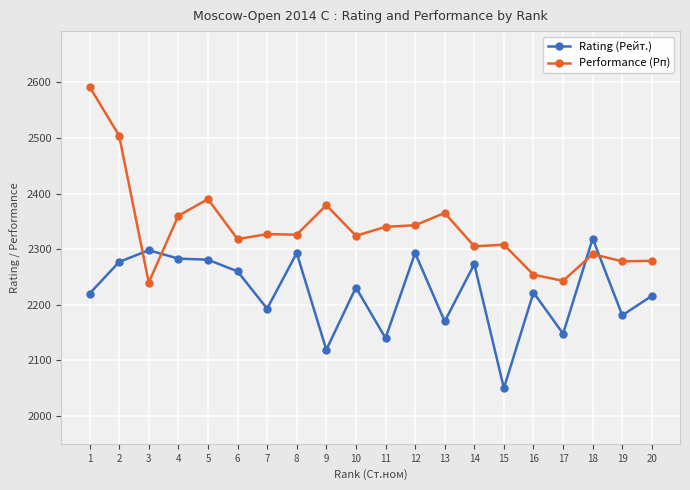

Where is the first local maximum for Rating (Рейт.)?

3